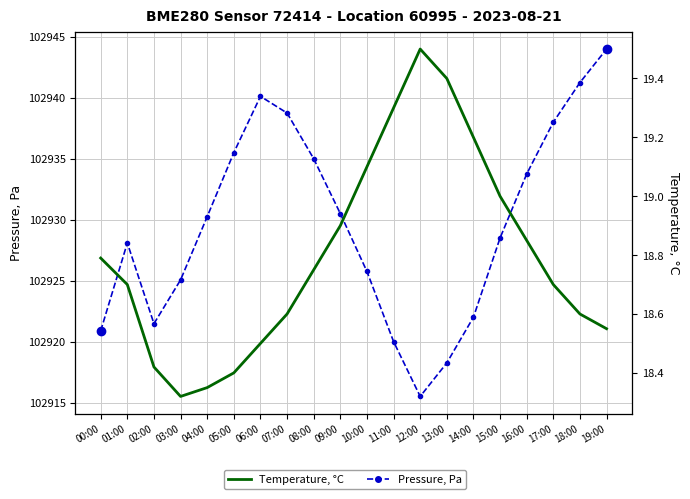

Reading left to right, transcribe all the data shown in this chart.

pressure: 102920.9	102928.1	102921.5	102925.1	102930.2	102935.5	102940.1	102938.8	102935.0	102930.5	102925.8	102920.0	102915.5	102918.2	102922.0	102928.5	102933.8	102938.0	102941.2	102944.0
temperature: 18.8	18.7	18.4	18.3	18.4	18.4	18.5	18.6	18.8	18.9	19.1	19.3	19.5	19.4	19.2	19.0	18.9	18.7	18.6	18.6